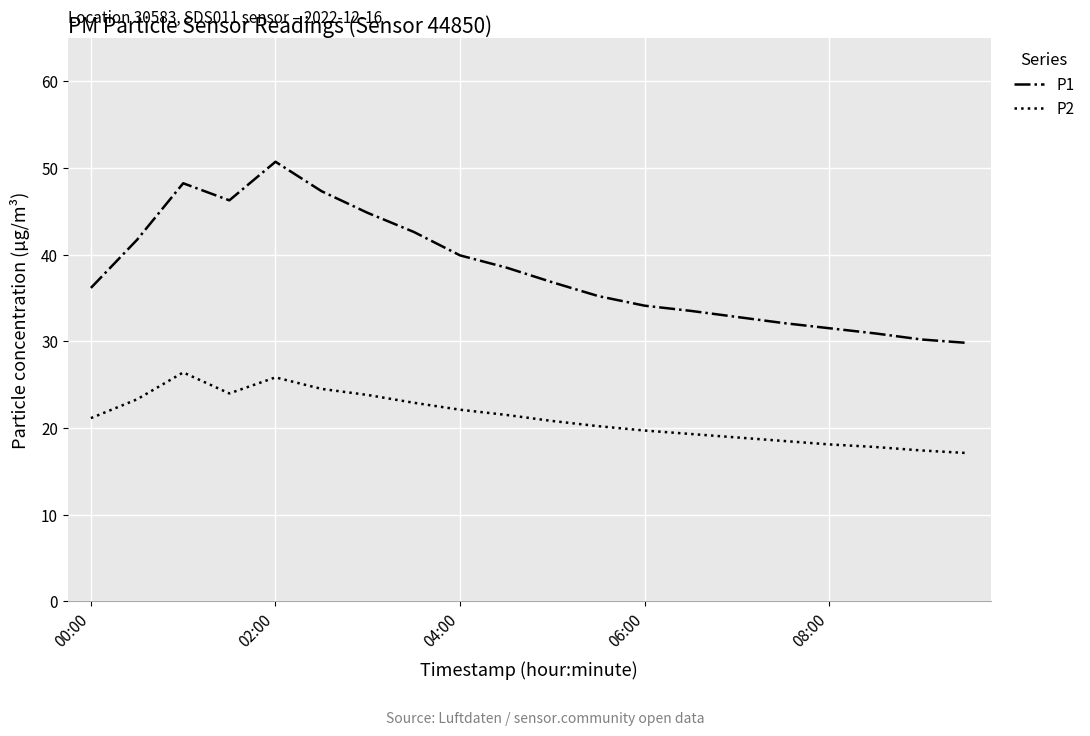

What is the average value of the P2 series?

21.2